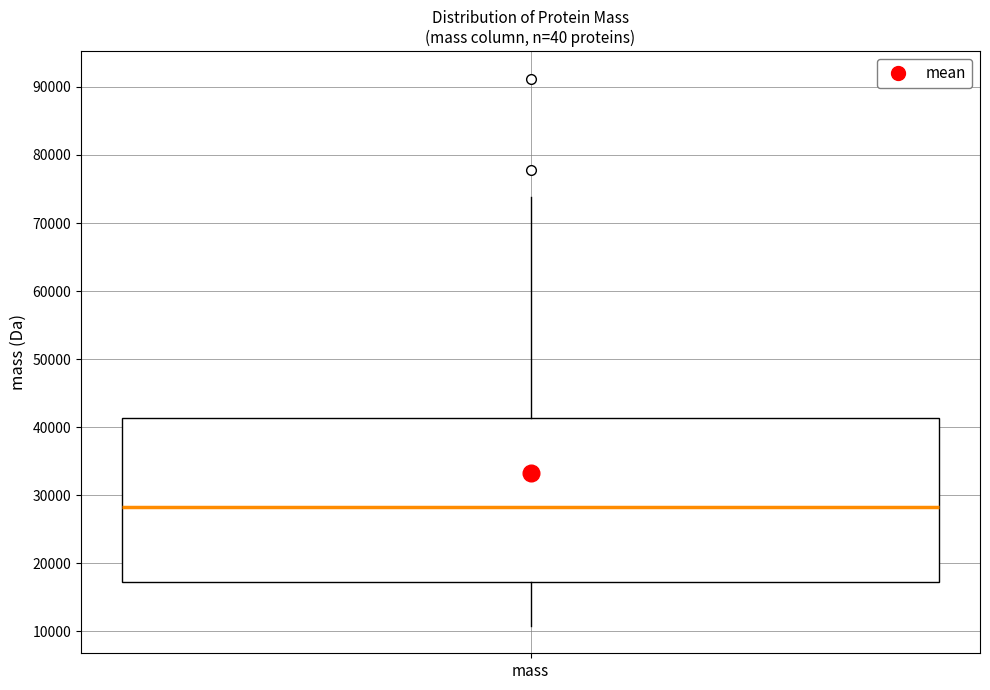

Read this box plot against the y-axis: the position of the median line, the range covered by the box, and the ends of both whiskers. The values are not printed on the chart, so give them approximately, as read against the axis.

median 28000, box 17000 to 41000, whiskers 11000 to 74000